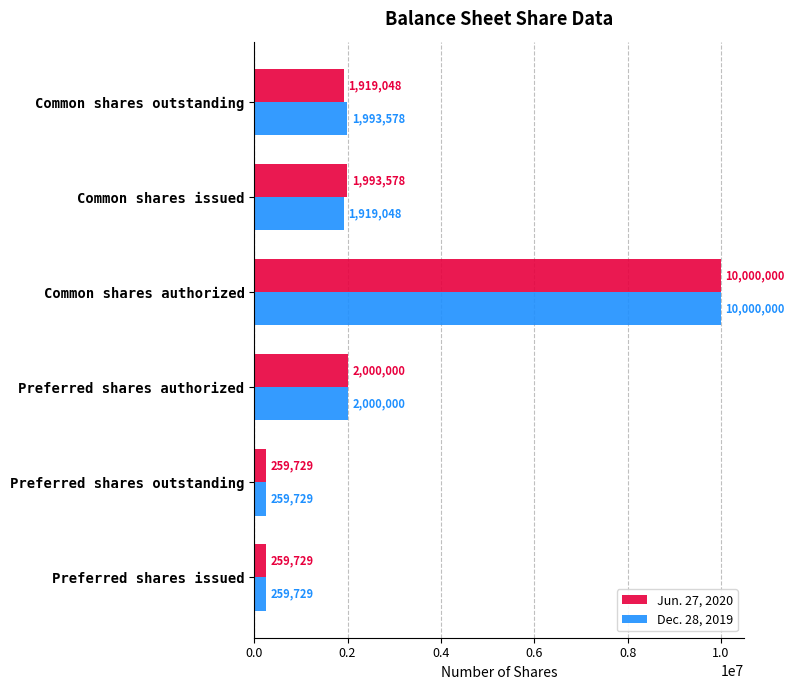

How many data points in Jun. 27, 2020 are less than 1993578?

3